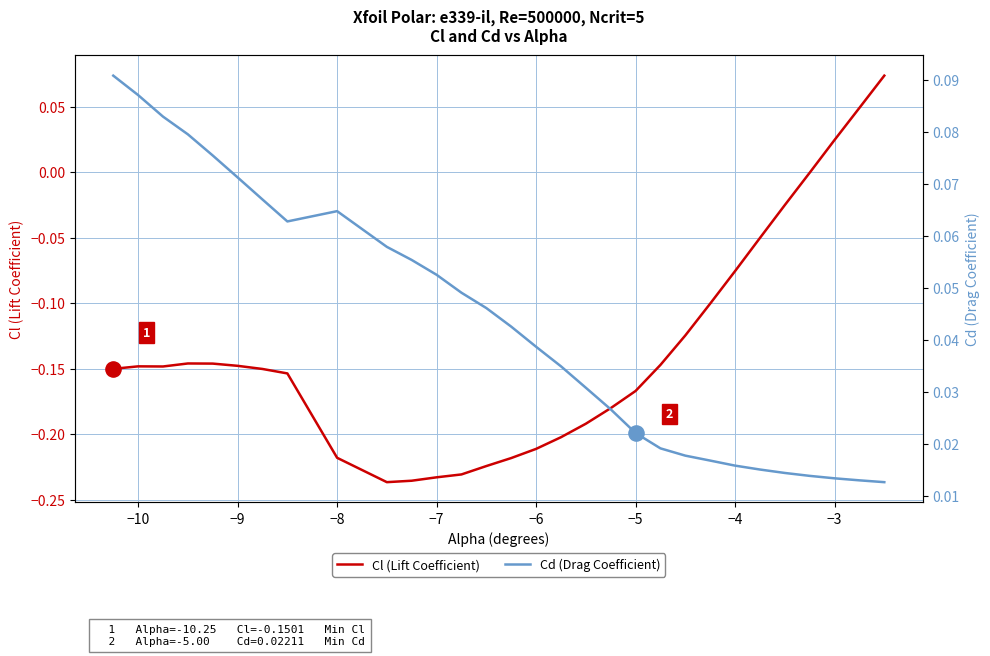

Which series reaches the minimum Y coordinate?

Cl (Lift Coefficient)